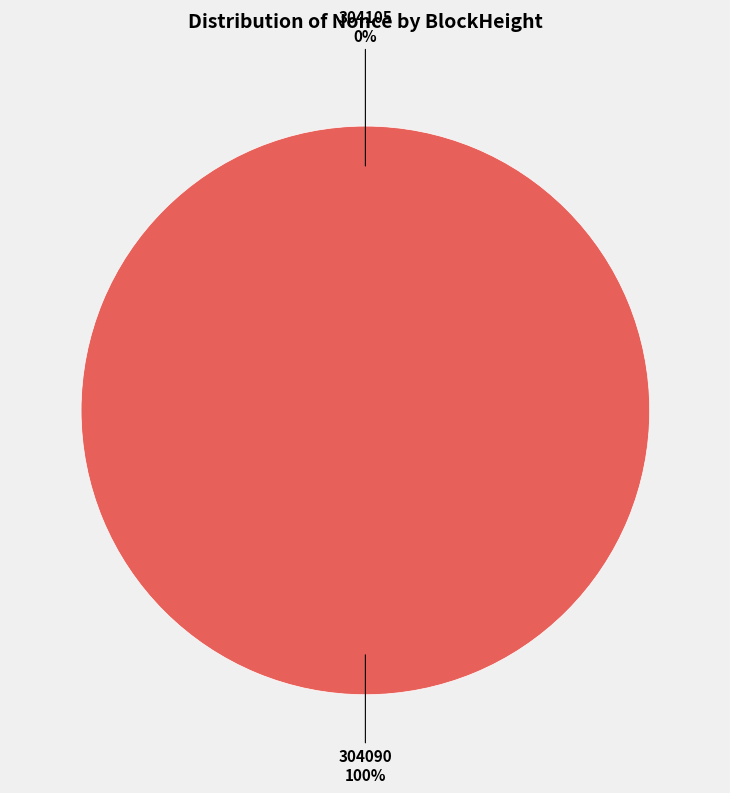

To the nearest percent, what portion does 304090 represent?

100%